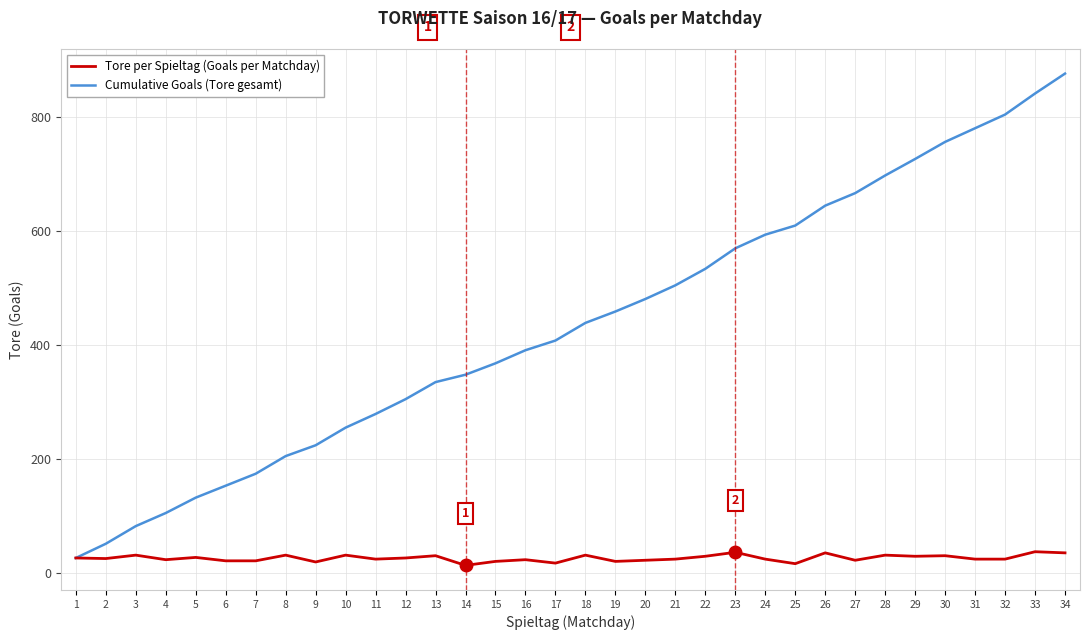

Which series changed the most between 22 and 25?

Cumulative Goals (Tore gesamt)